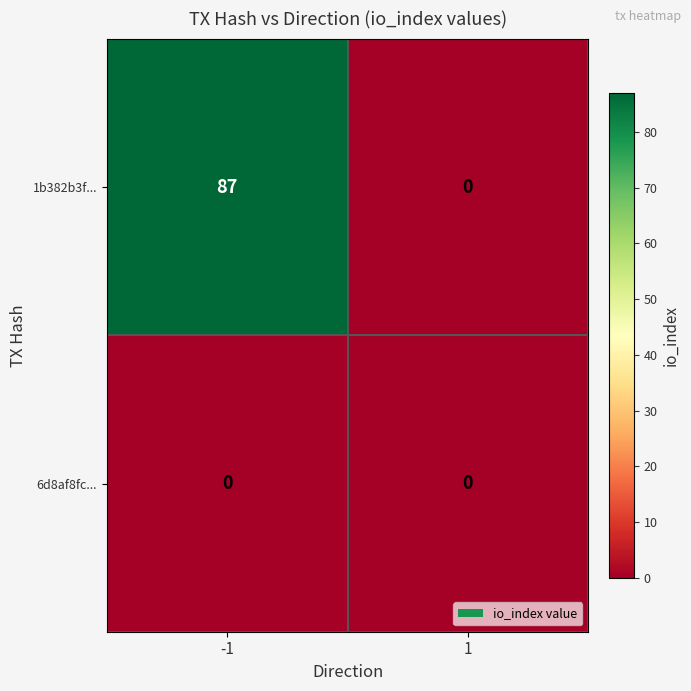

Read the 1b382b3f... value at -1, to the nearest 10.

90